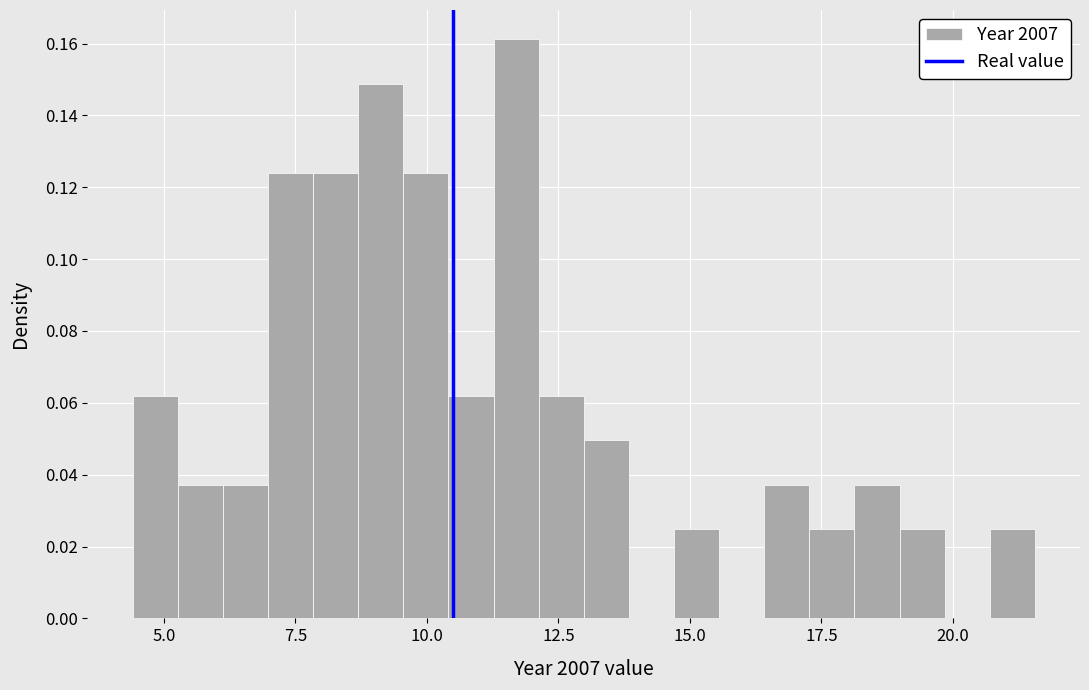

Read against the x-axis, roughly where is the centre of the tallest bar?

11.5